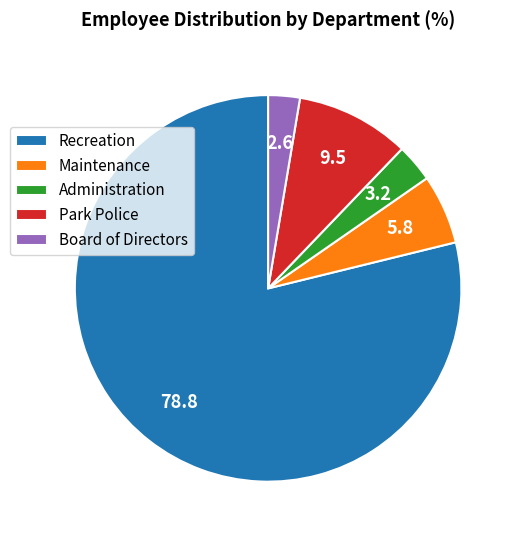

Which slice is the largest?

Recreation